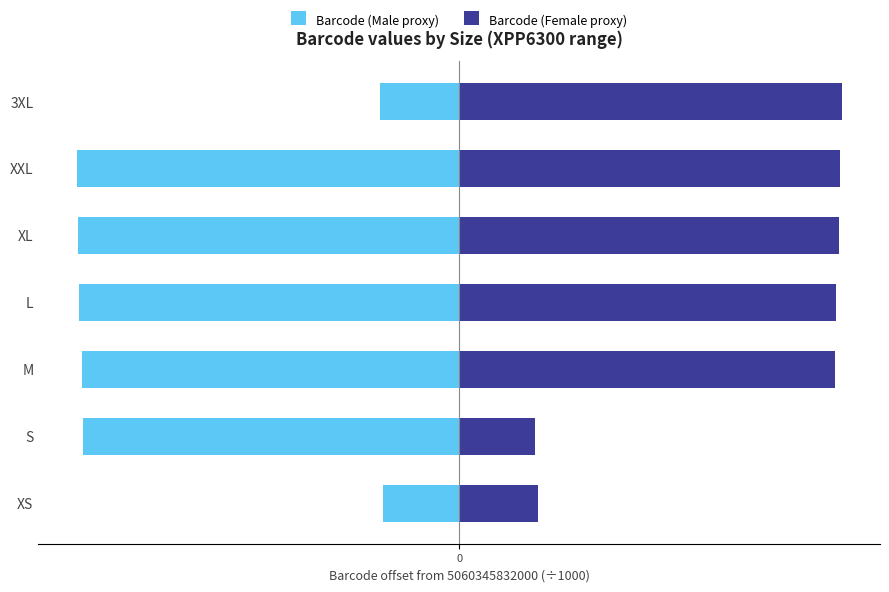

Reading left to right, extract all data points from this chart.

Barcode (Male proxy): -0.4	-2.0	-2.0	-2.0	-2.0	-2.0	-0.4
Barcode (Female proxy): 0.4	0.4	2.0	2.0	2.0	2.0	2.0